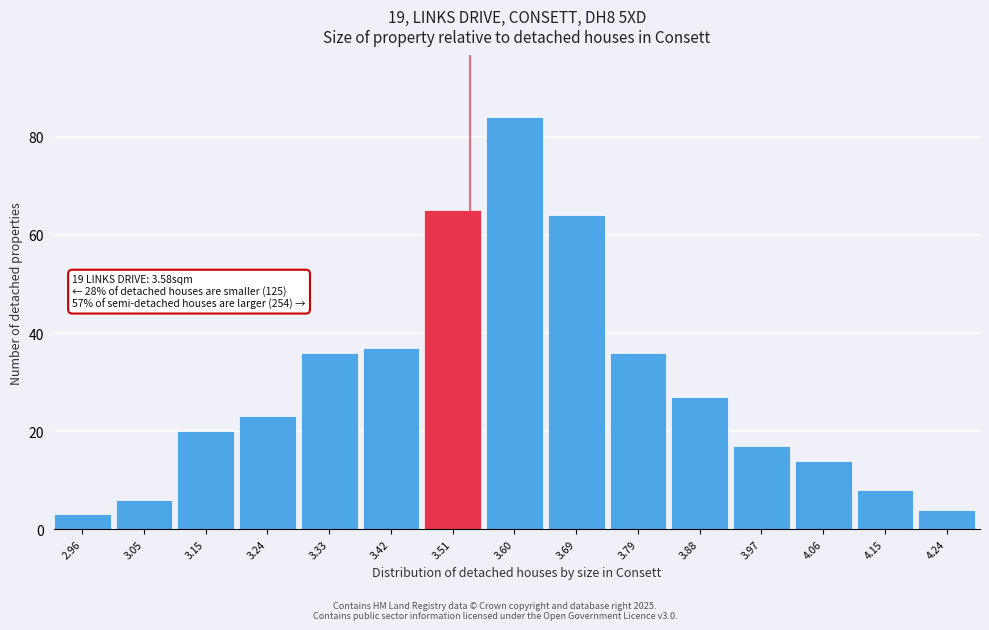

Reading left to right, list all the values displayed in this chart.

2.96=3	3.05=6	3.15=20	3.24=23	3.33=36	3.42=37	3.51=65	3.60=84	3.69=64	3.79=36	3.88=27	3.97=17	4.06=14	4.15=8	4.24=4